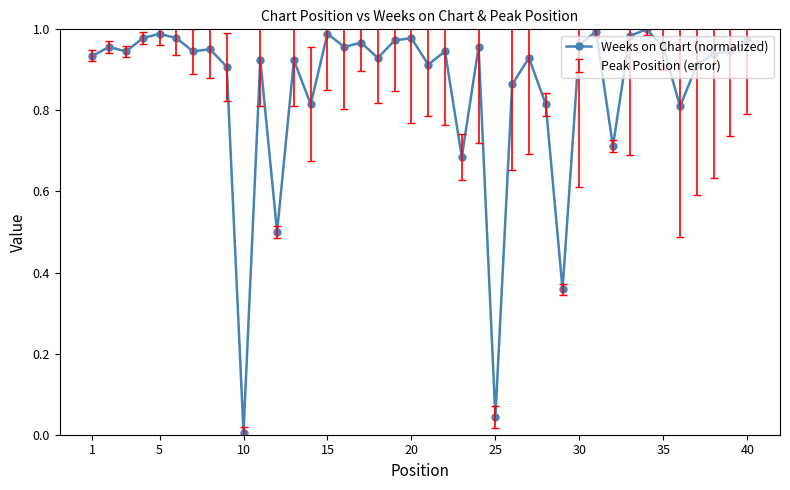

True or false: the data has more than 1 interior local peaks.

True